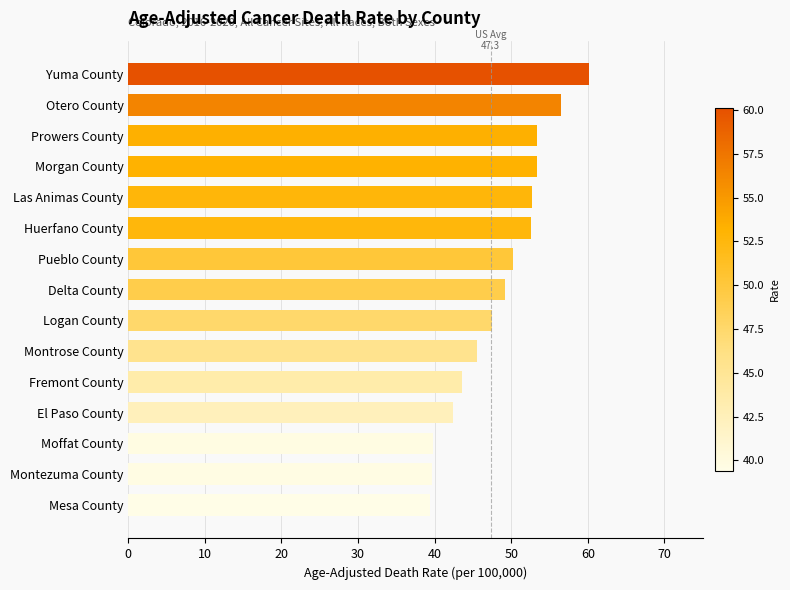

What is the smallest value displayed?

39.4